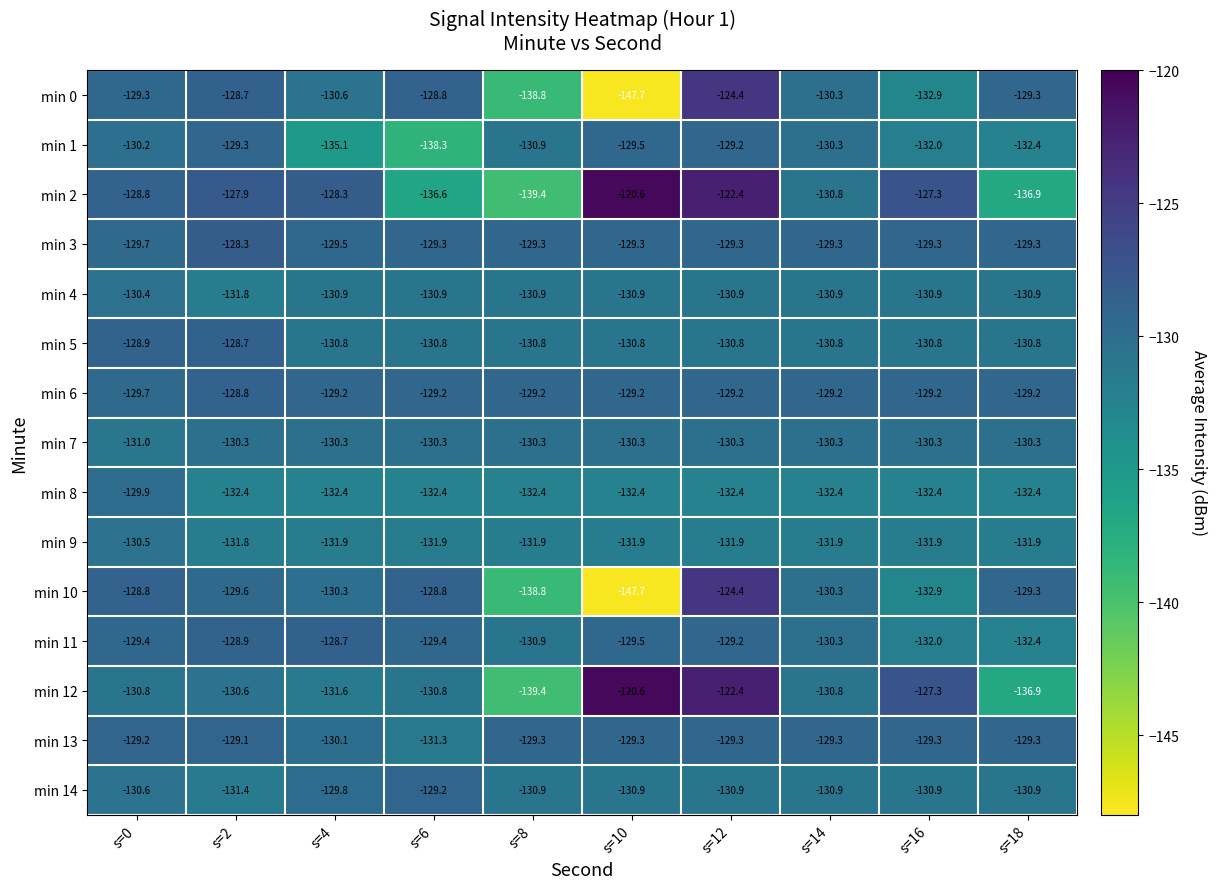

What is the highest value of the min 8 series?

-129.9